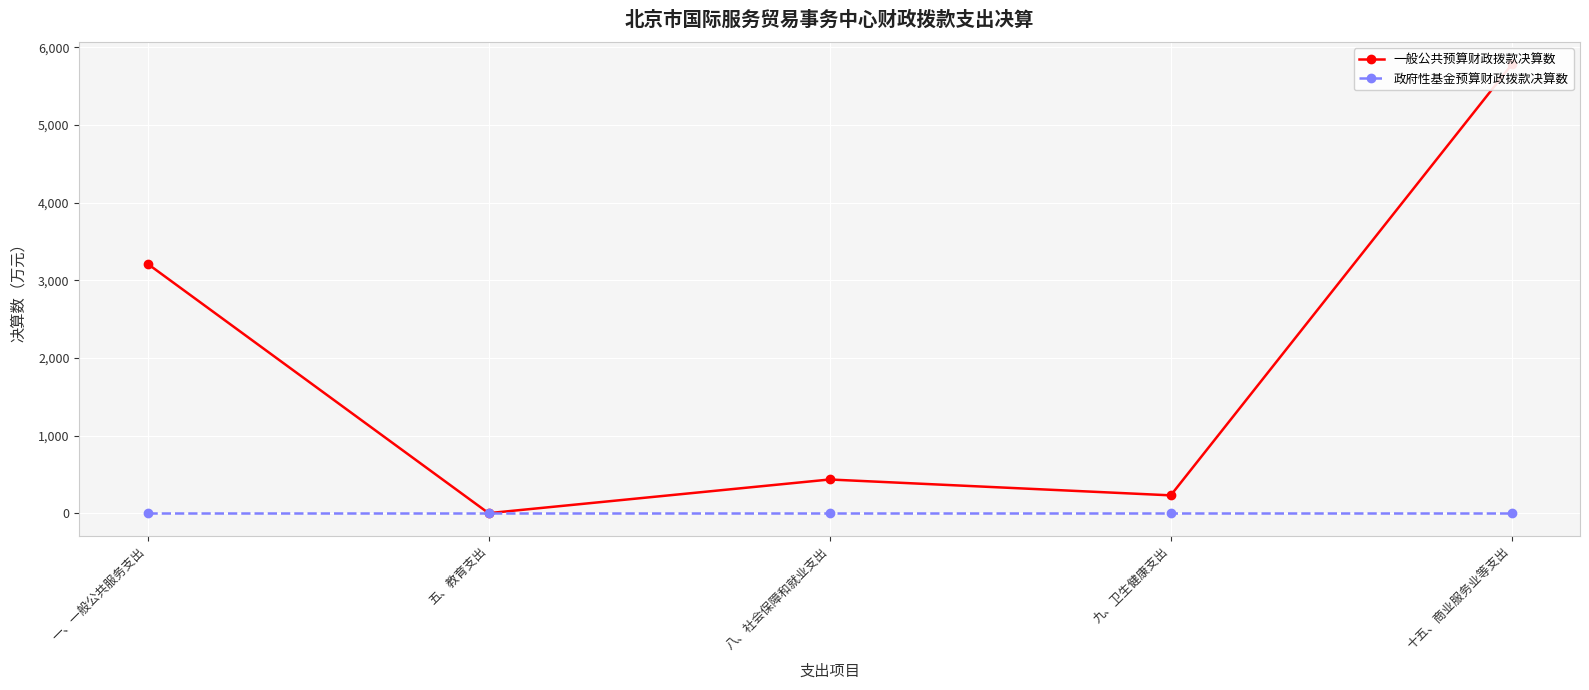

Read the 一般公共预算财政拨款决算数 value at 一、一般公共服务支出.

3212.6